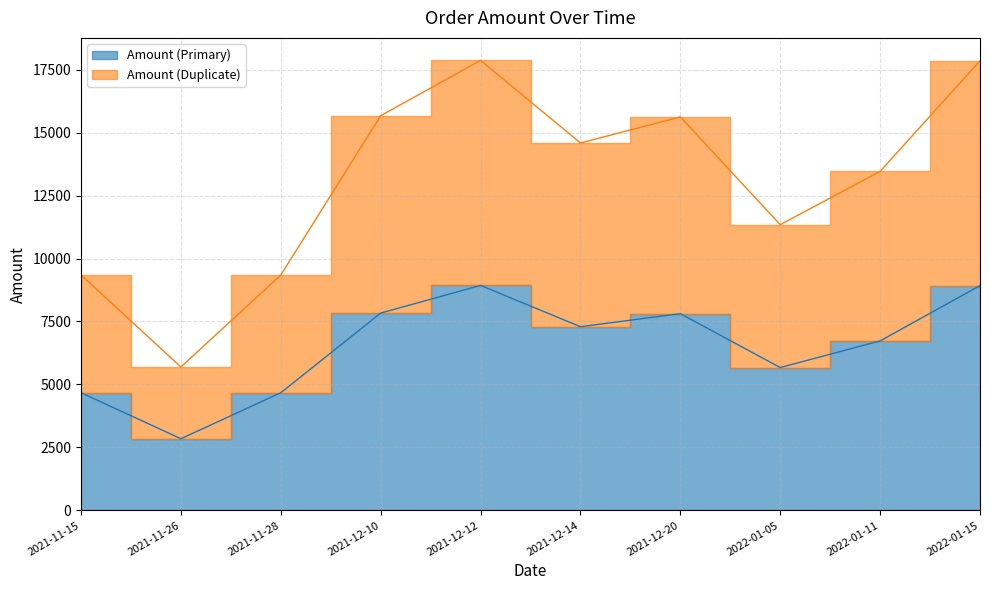

List the series in order of their overall mean, lowest first.

Amount (Primary), Amount (Duplicate)